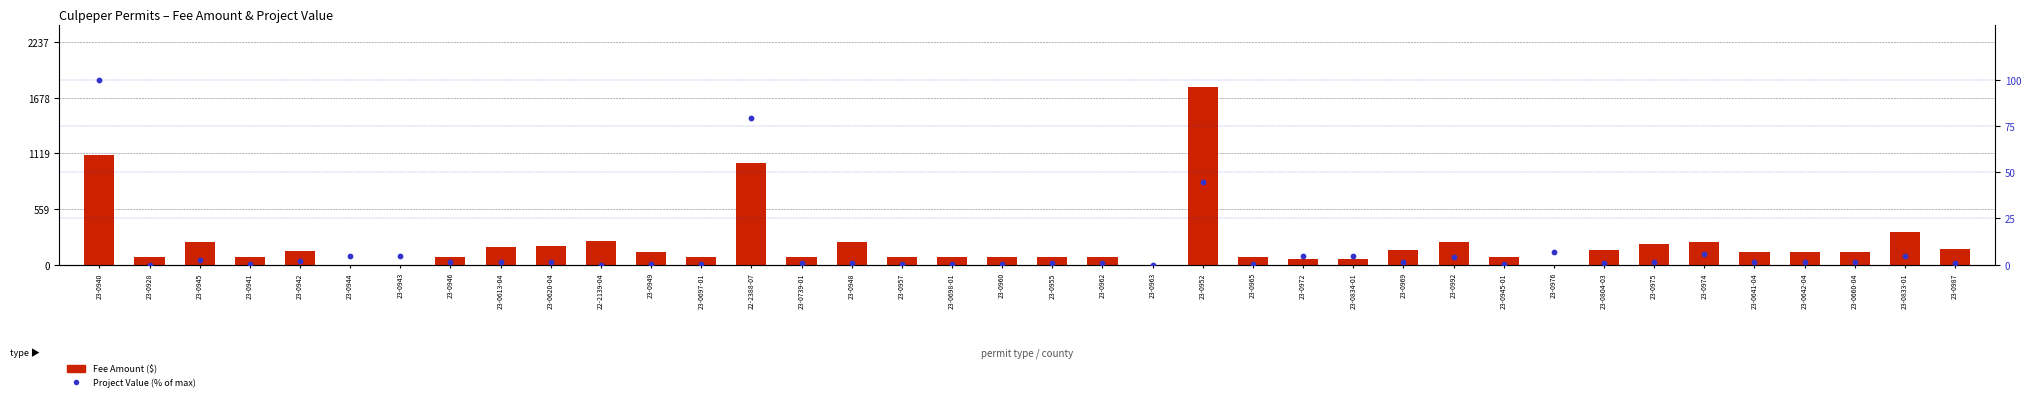

Is the value of Project Value (% of max) at 23-0948 greater than the value of Fee Amount at 23-0987?

No